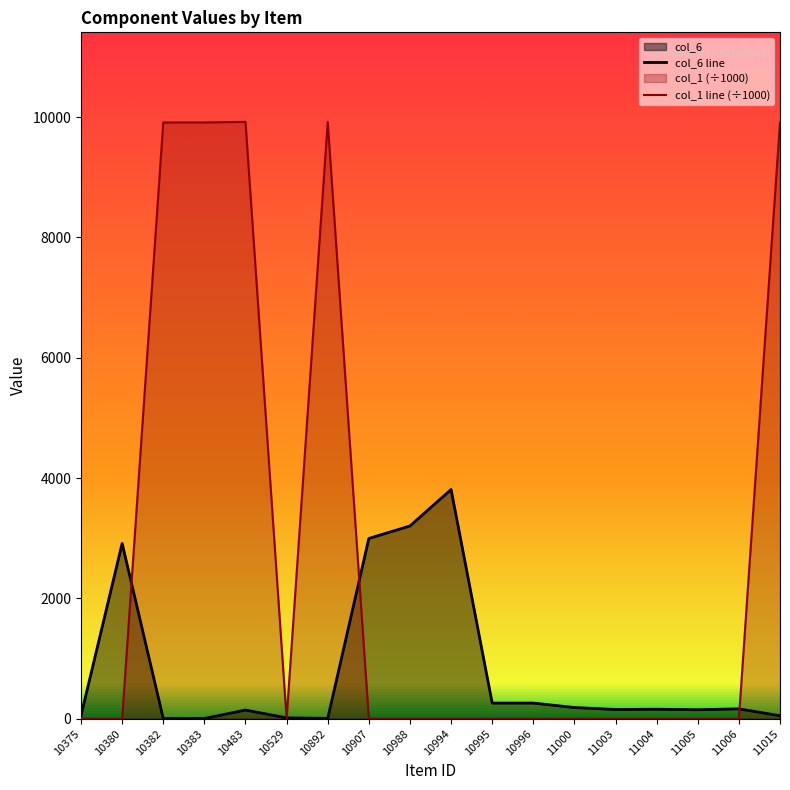

What is the sum of the col_6 values at 11004 and 10383?

162.4